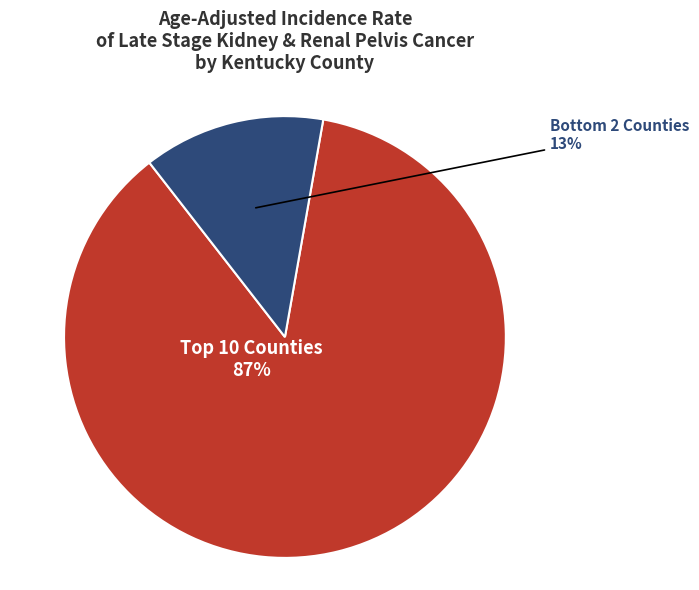

Is there any slice that represents more than half of the pie?

Yes